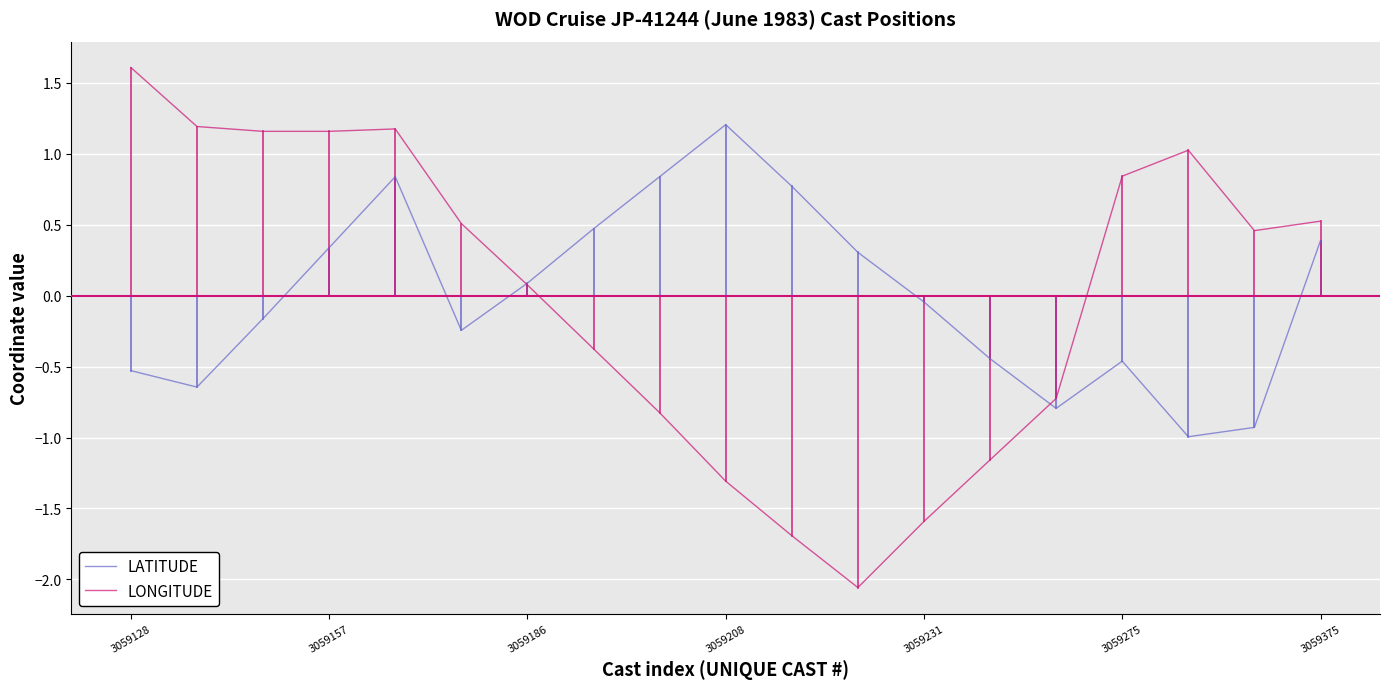

List the series in order of their peak value, highest first.

LONGITUDE, LATITUDE